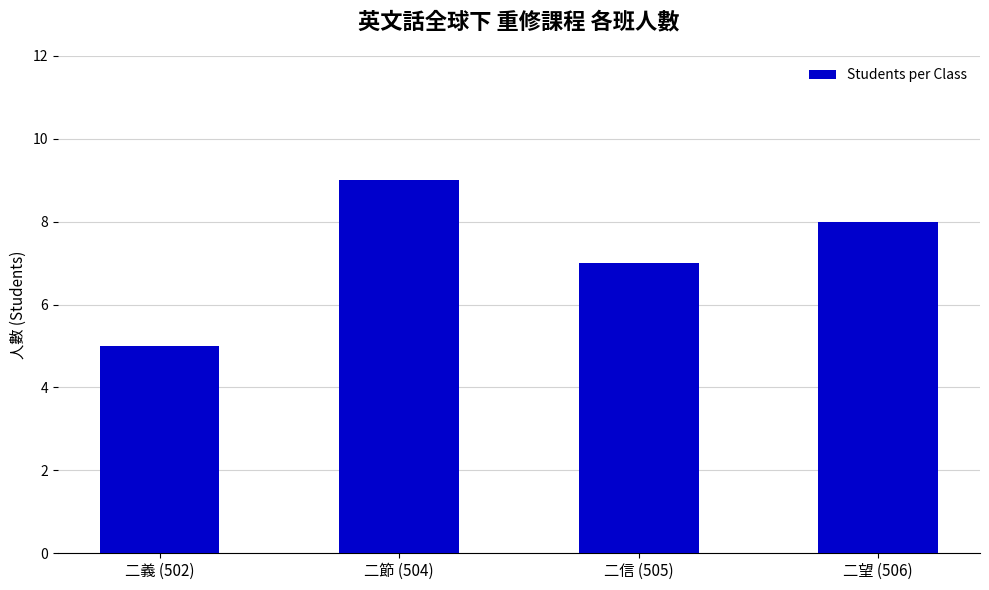

Is it true that the value at 二望 (506) is 3?

False